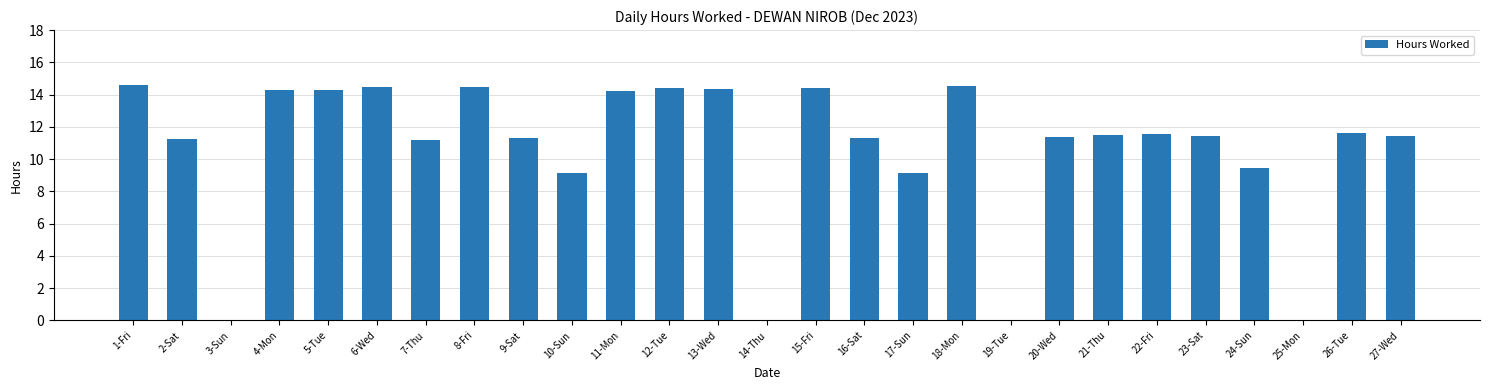

Are the bars horizontal?

No